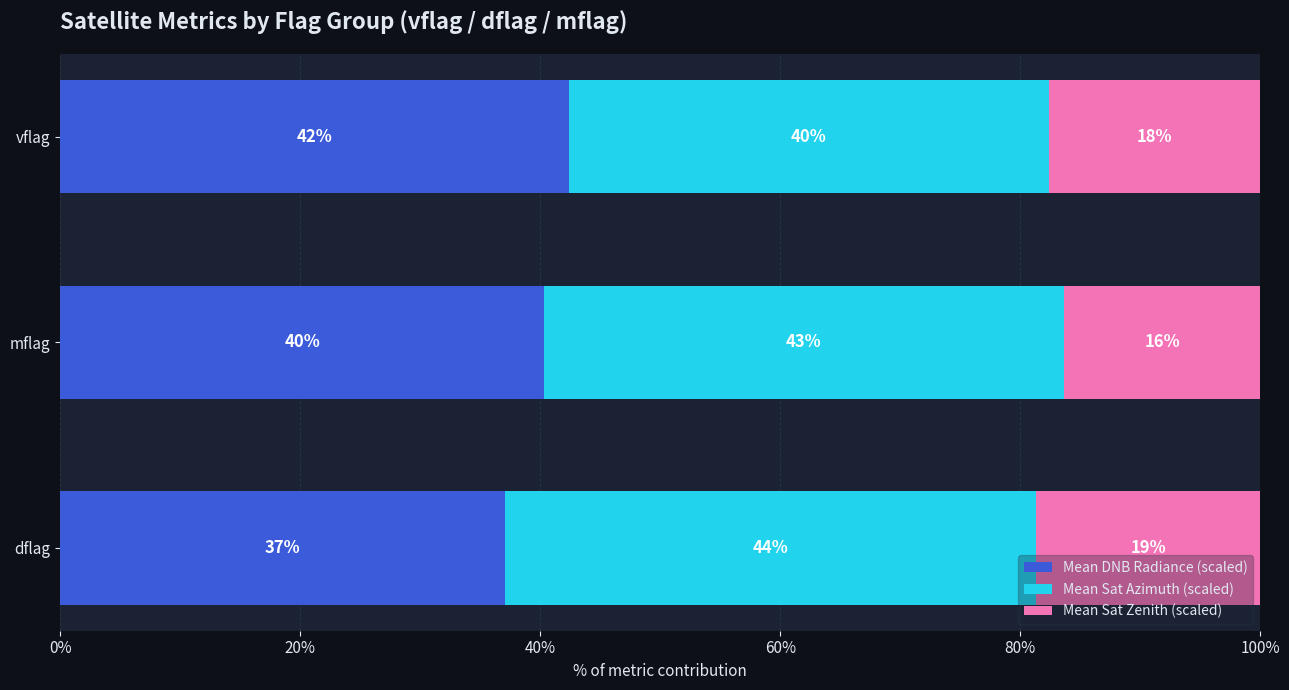

What are all the series names shown in the legend?

Mean DNB Radiance (scaled), Mean Sat Azimuth (scaled), Mean Sat Zenith (scaled)